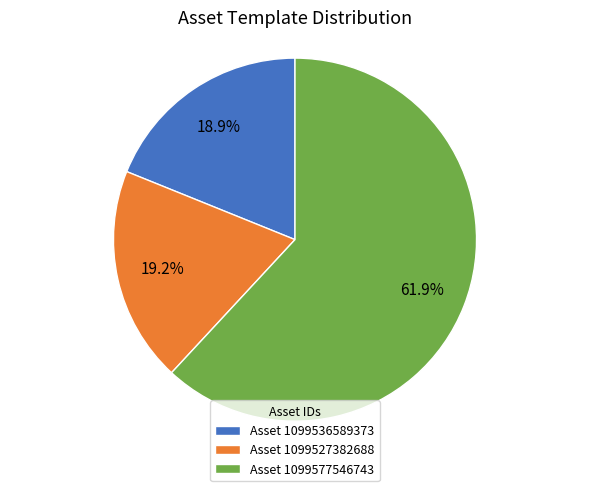

Which slice is the largest?

Asset 1099577546743